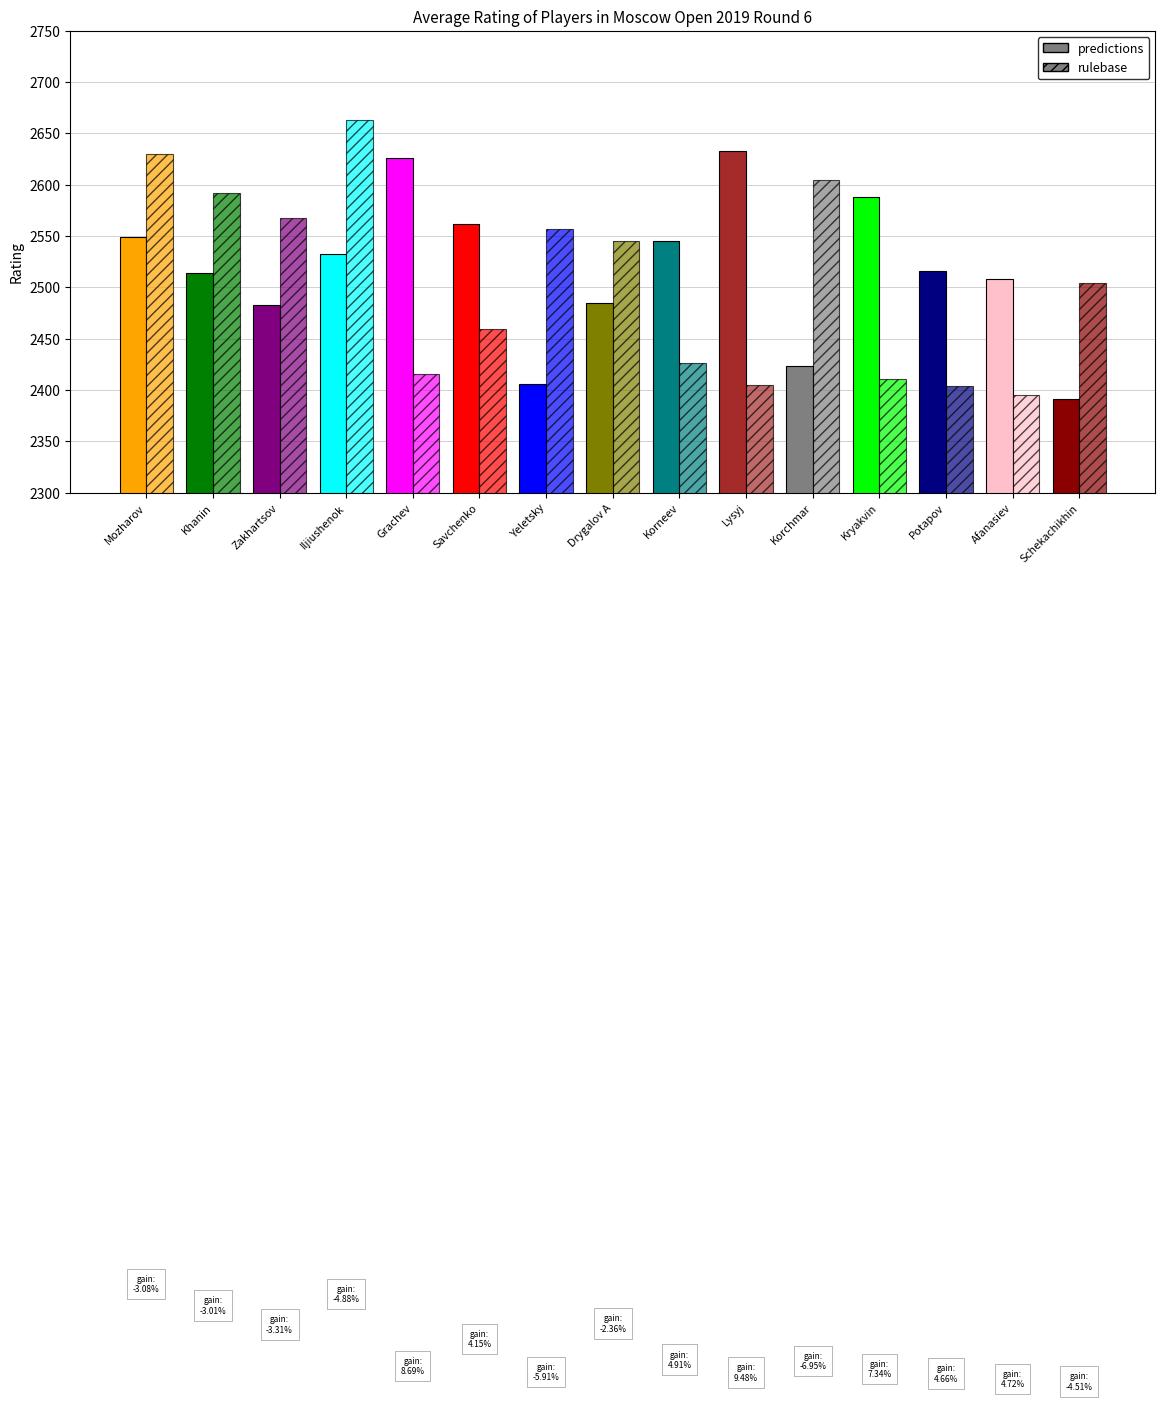

Which label corresponds to the smallest value in the chart?

Schekachikhin